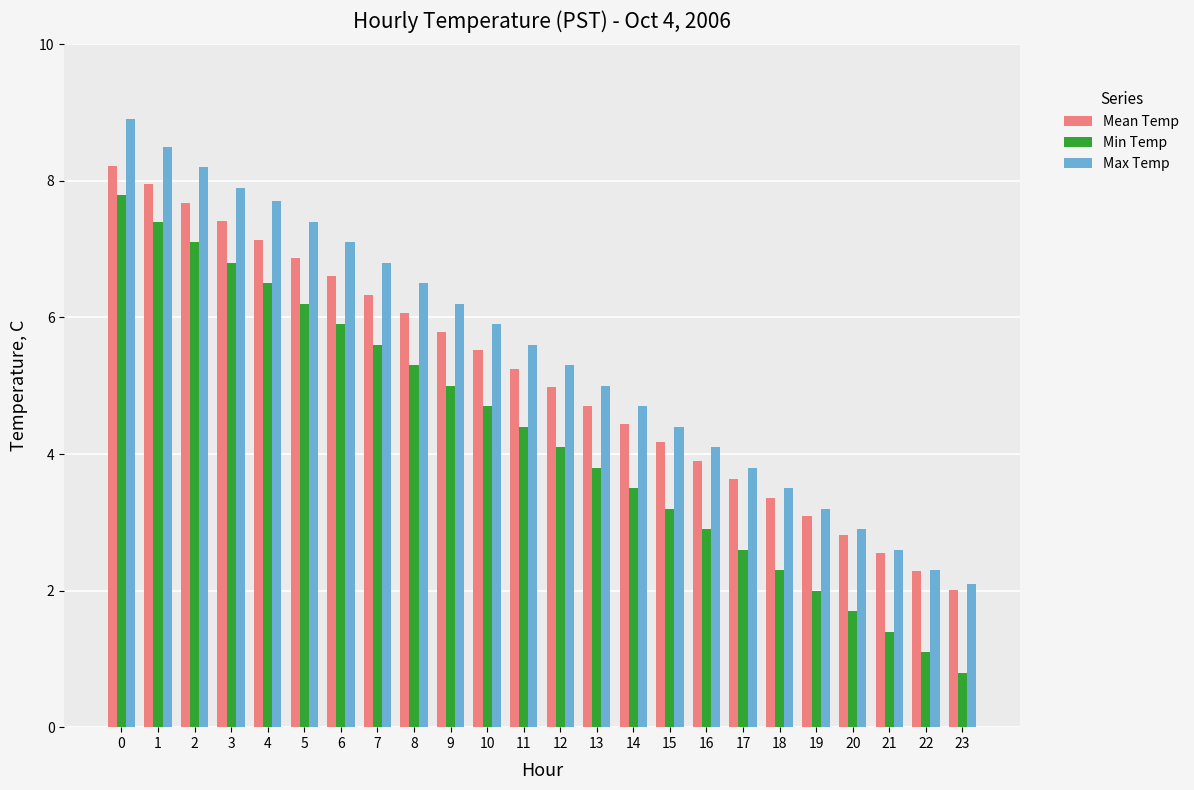

What is the approximate value of Mean Temp at 16?

3.9